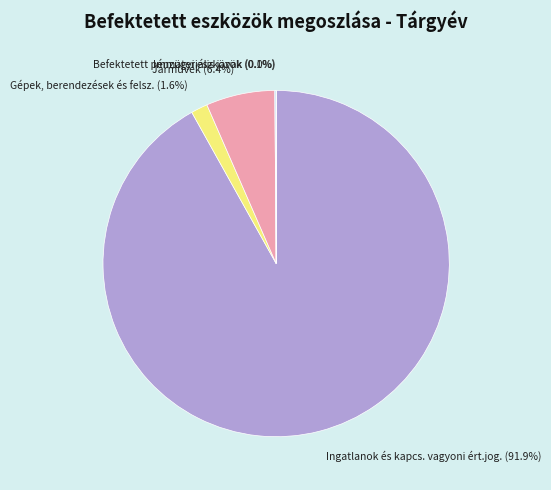

What is the largest slice in the pie chart?

Ingatlanok és kapcs. vagyoni ért.jog.